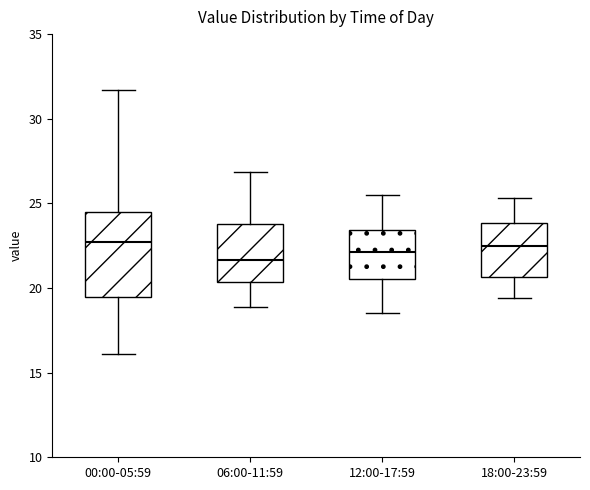

Comparing the boxes themselves (not the whiskers), which one is the tallest?

00:00-05:59